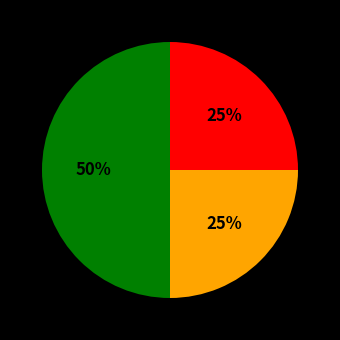

To the nearest percent, what is the average slice percentage?

33%